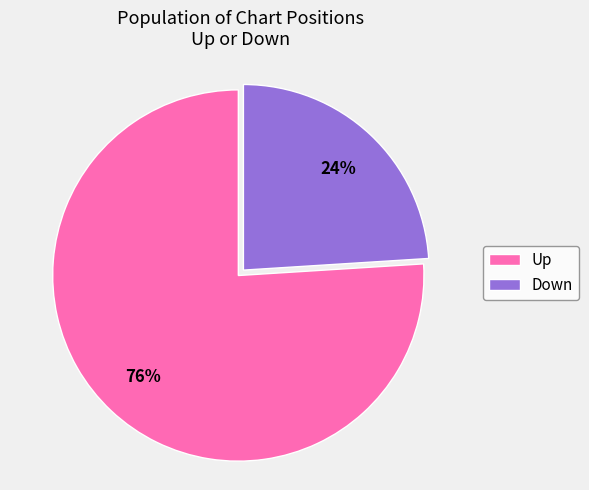

Approximately how many times larger is the value at Down compared to Up?

0.3